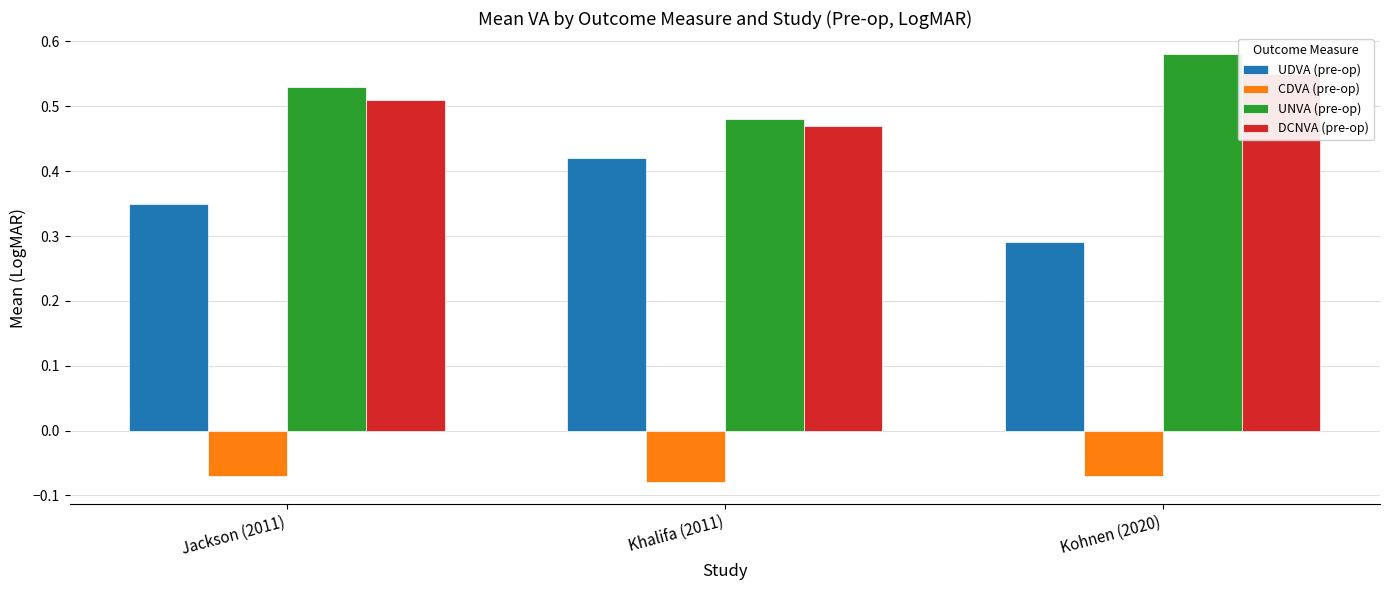

What is the value of the DCNVA (pre-op) bar at the 2nd from the left?

0.5